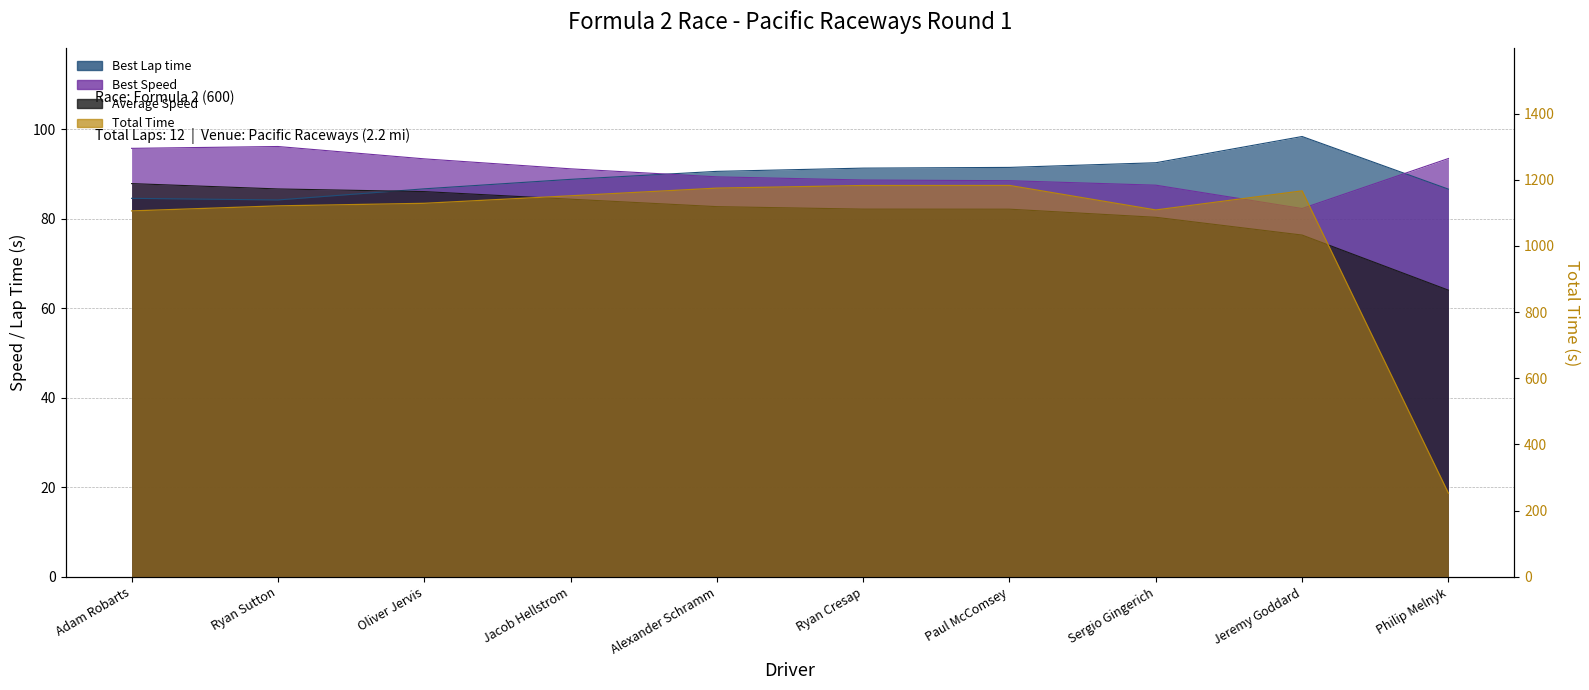

What is the value of the Average Speed point at the 9th from the left?

76.4